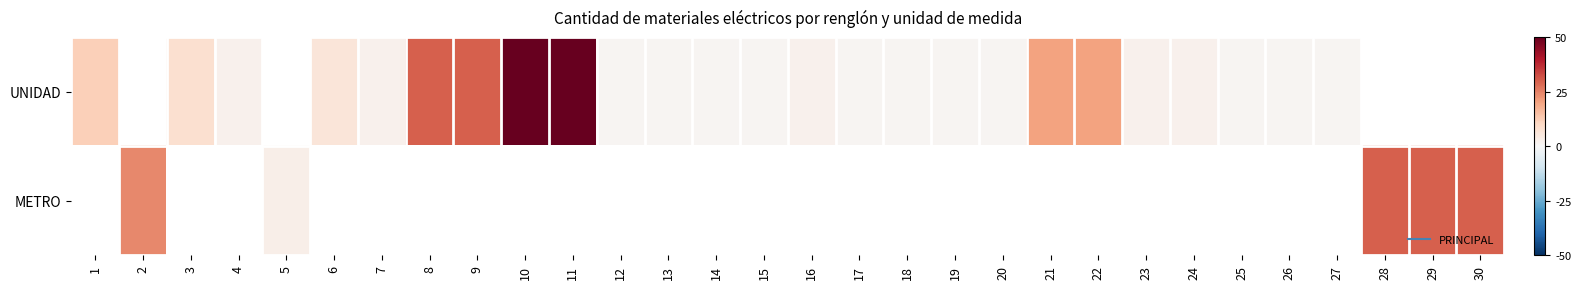

How many series are shown in this chart?

2